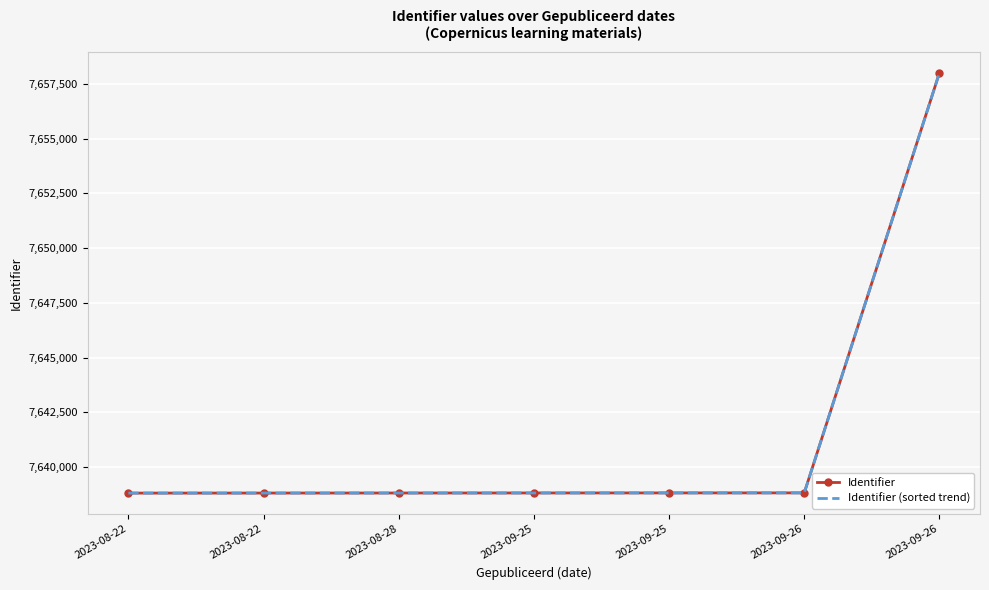

What is the label of the 7th point from the left?

2023-09-26